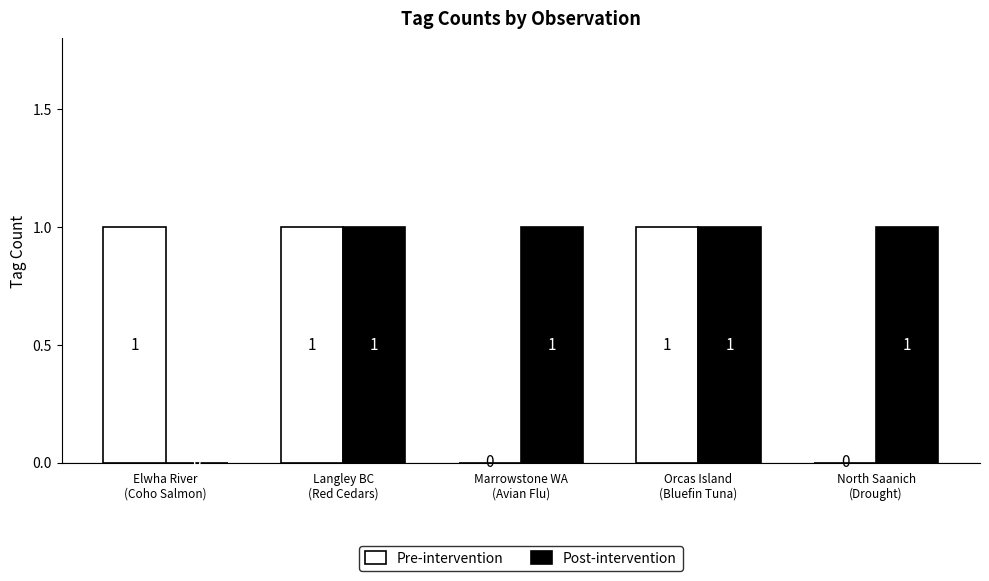

Reading left to right, what are all the values shown in this chart?

Pre-intervention: Elwha River
(Coho Salmon)=1	Langley BC
(Red Cedars)=1	Marrowstone WA
(Avian Flu)=0	Orcas Island
(Bluefin Tuna)=1	North Saanich
(Drought)=0
Post-intervention: Elwha River
(Coho Salmon)=0	Langley BC
(Red Cedars)=1	Marrowstone WA
(Avian Flu)=1	Orcas Island
(Bluefin Tuna)=1	North Saanich
(Drought)=1